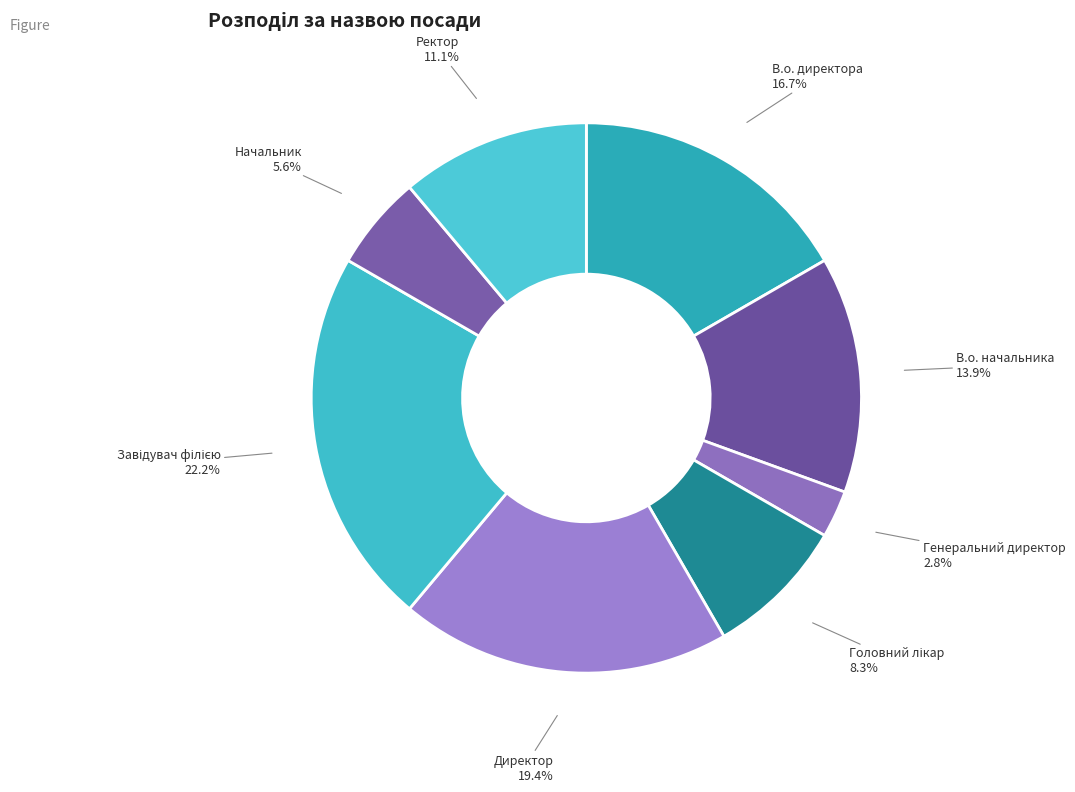

How many segments does this pie chart have?

8